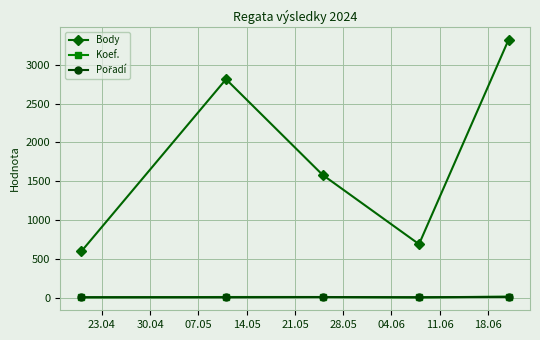

How many data points does each series have?

5